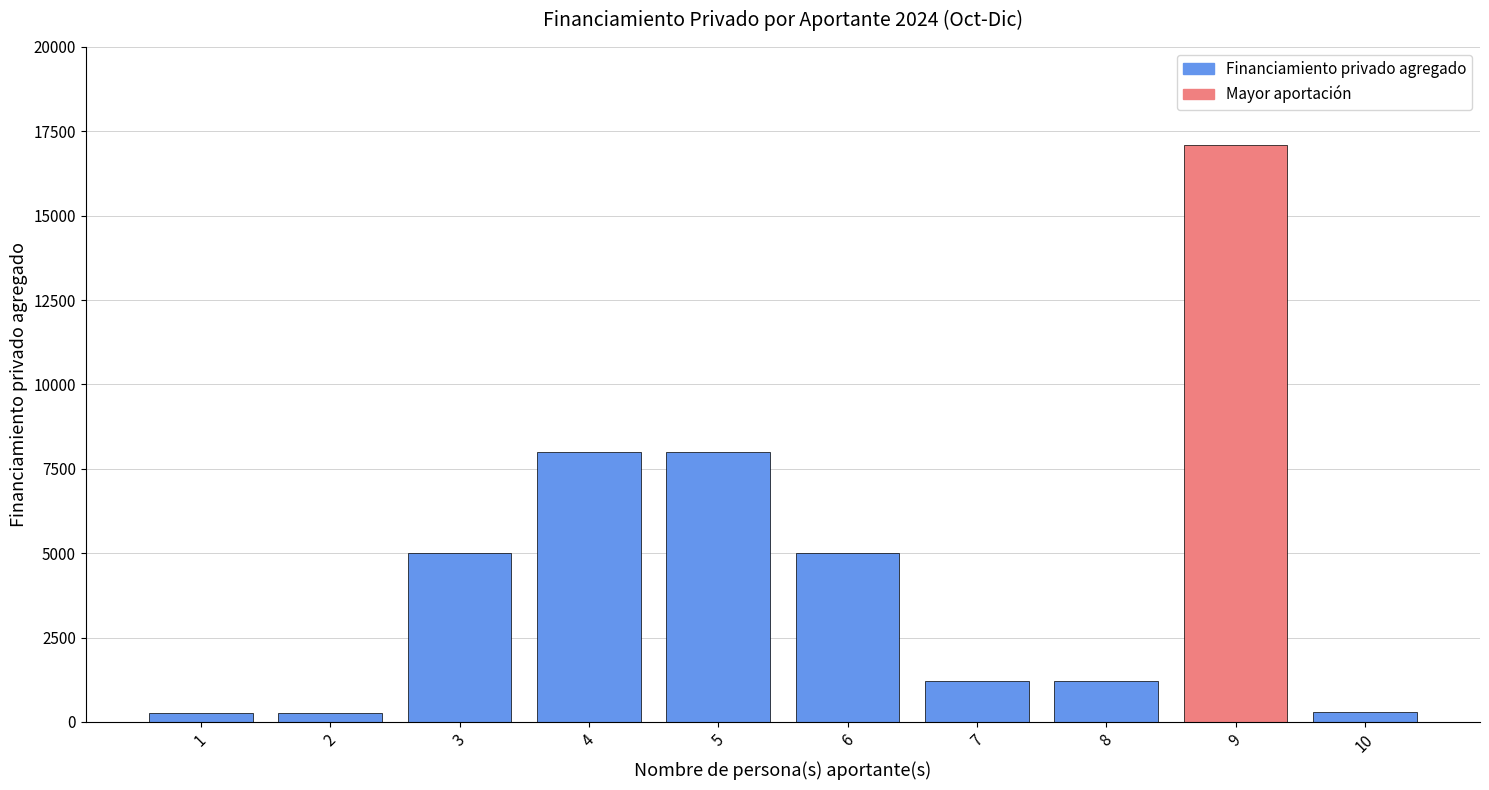

Between 8 and 1, which is larger?

8